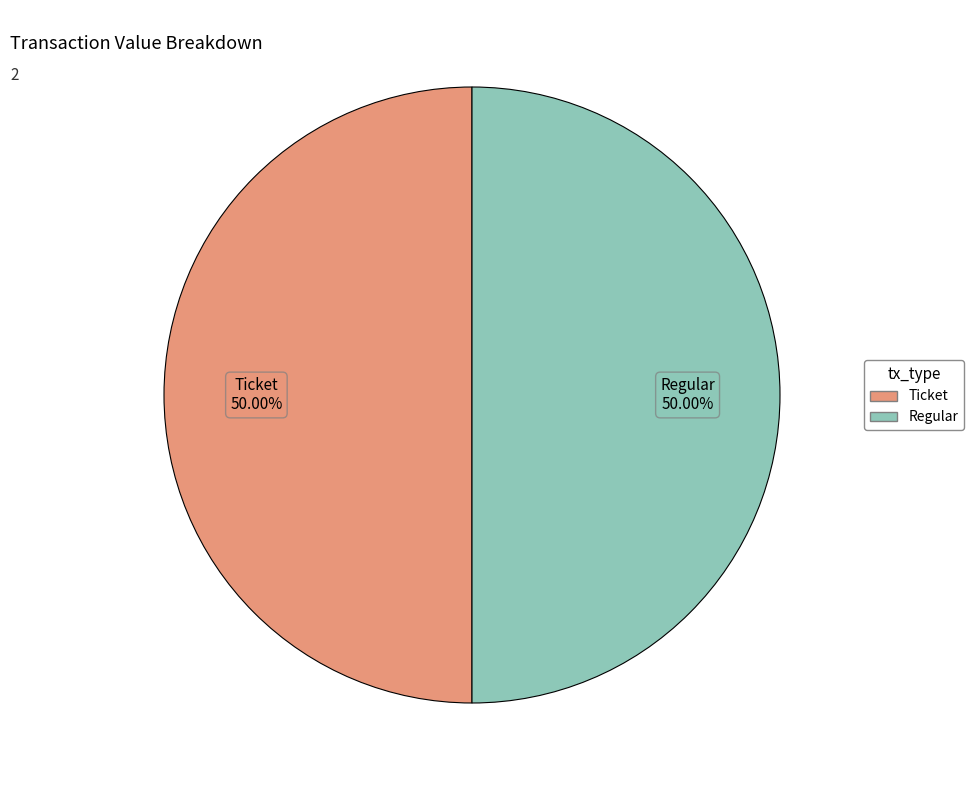

How many segments does this pie chart have?

2